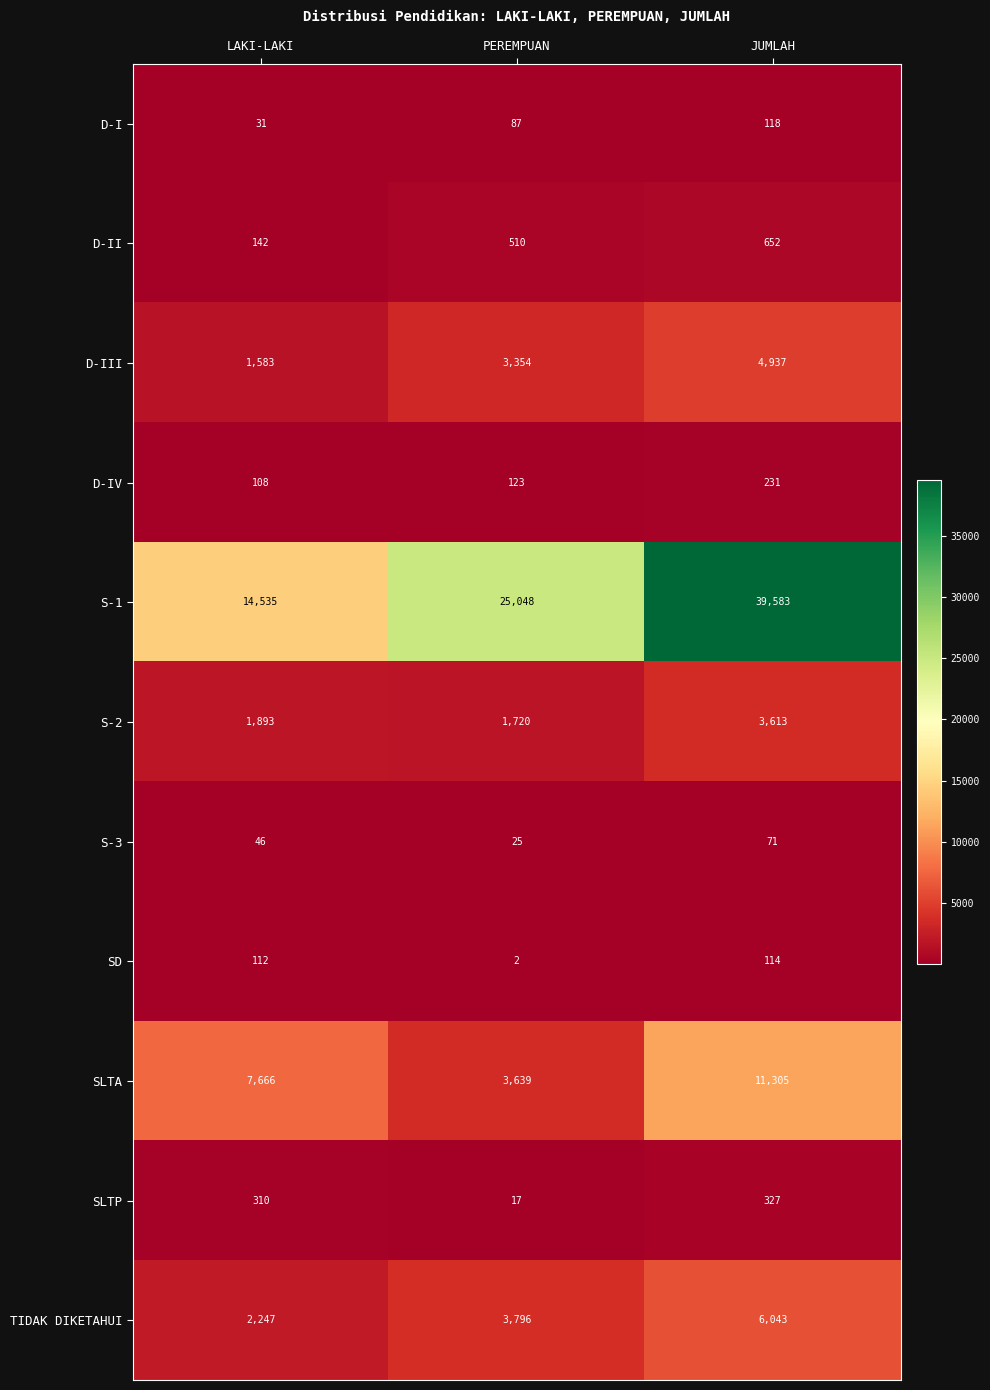

How many values in the SD series are below 112?

1